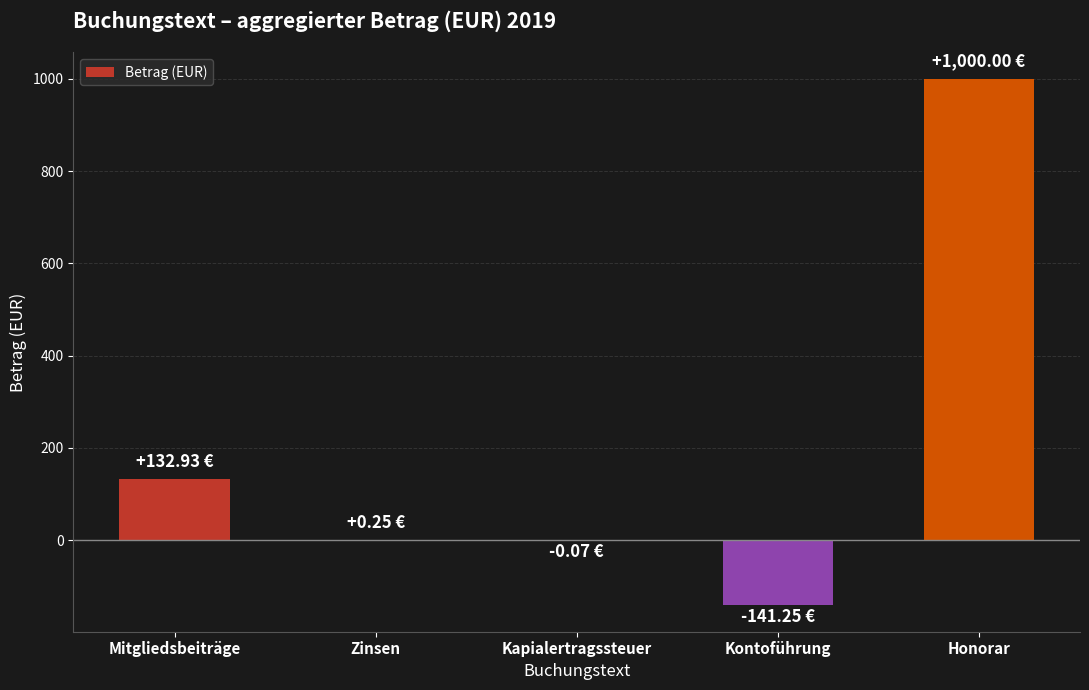

Is it true that the value at Zinsen is 0.2?

True